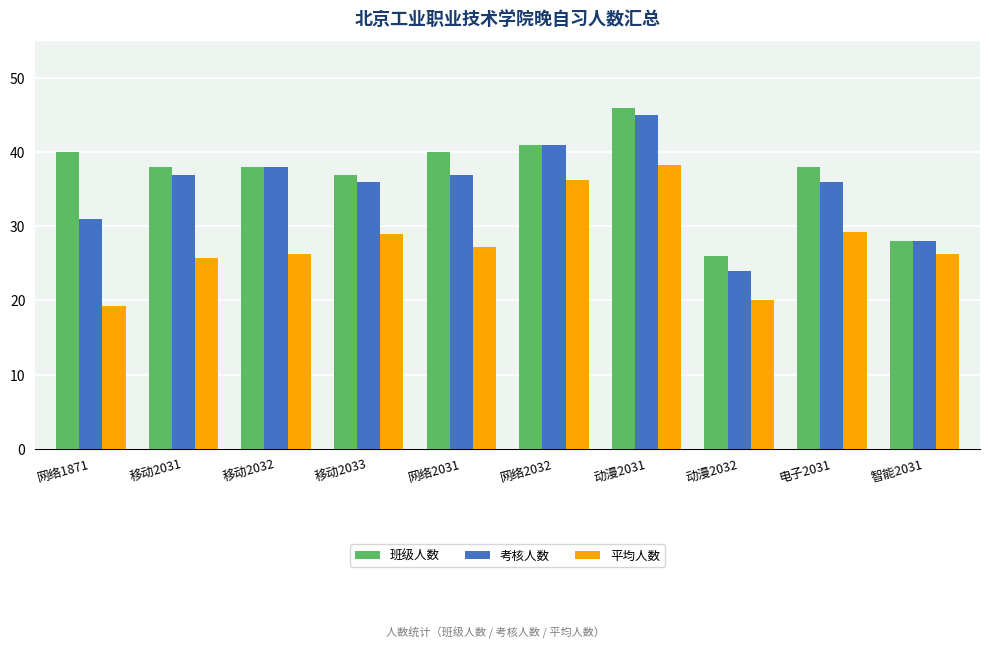

Which label corresponds to the smallest value in the chart?

网络1871